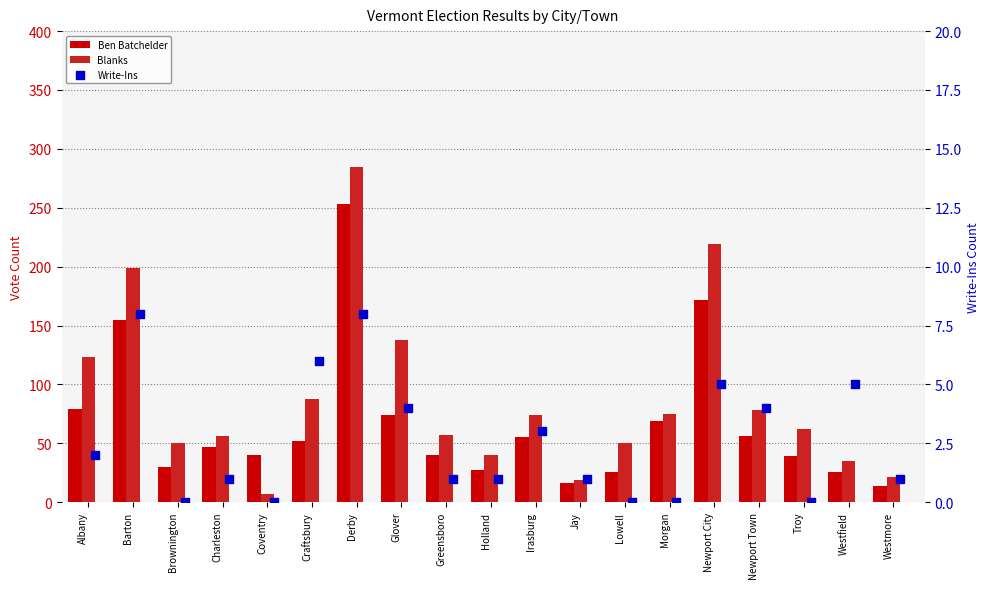

Is the value of Ben Batchelder at Barton greater than the value of Write-Ins at Westmore?

Yes